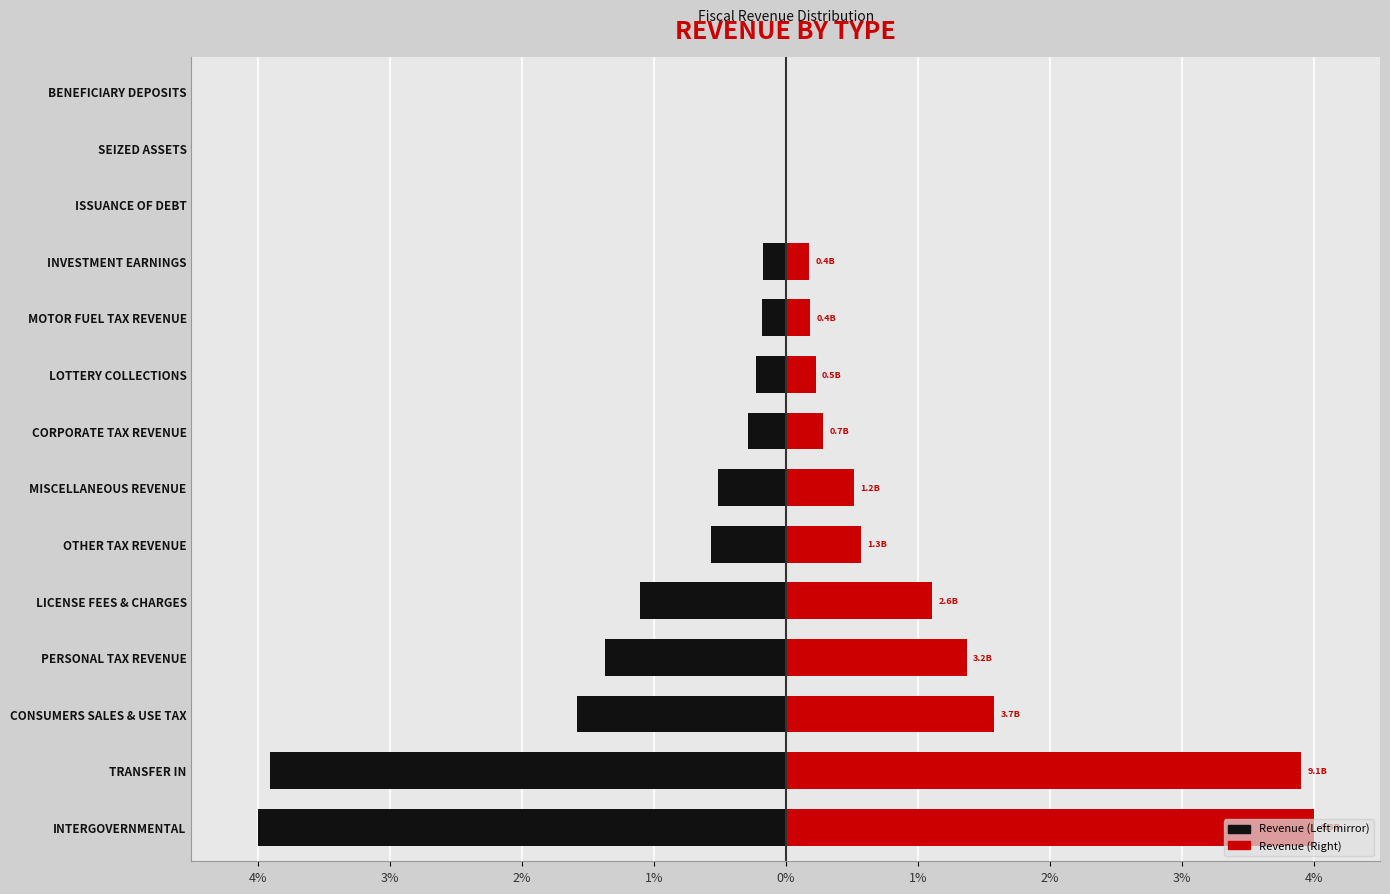

The Amount (Right) series shows 1.0 at OTHER TAX REVENUE. True or false?

False